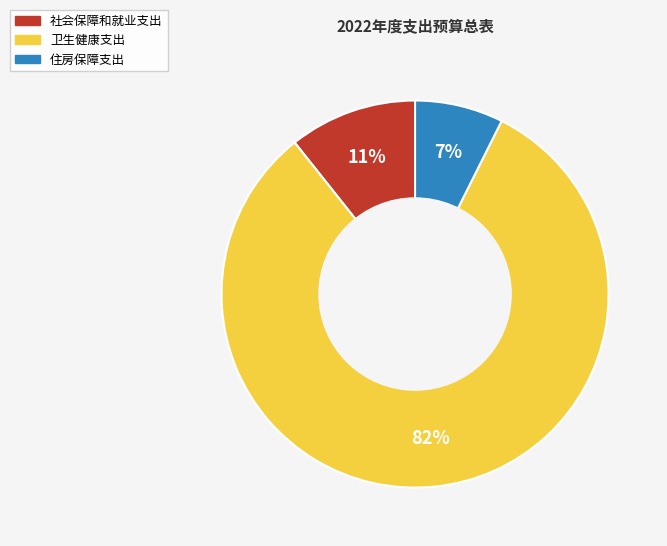

To the nearest percent, what is the difference between the 住房保障支出 and 卫生健康支出 slice percentages?

75%